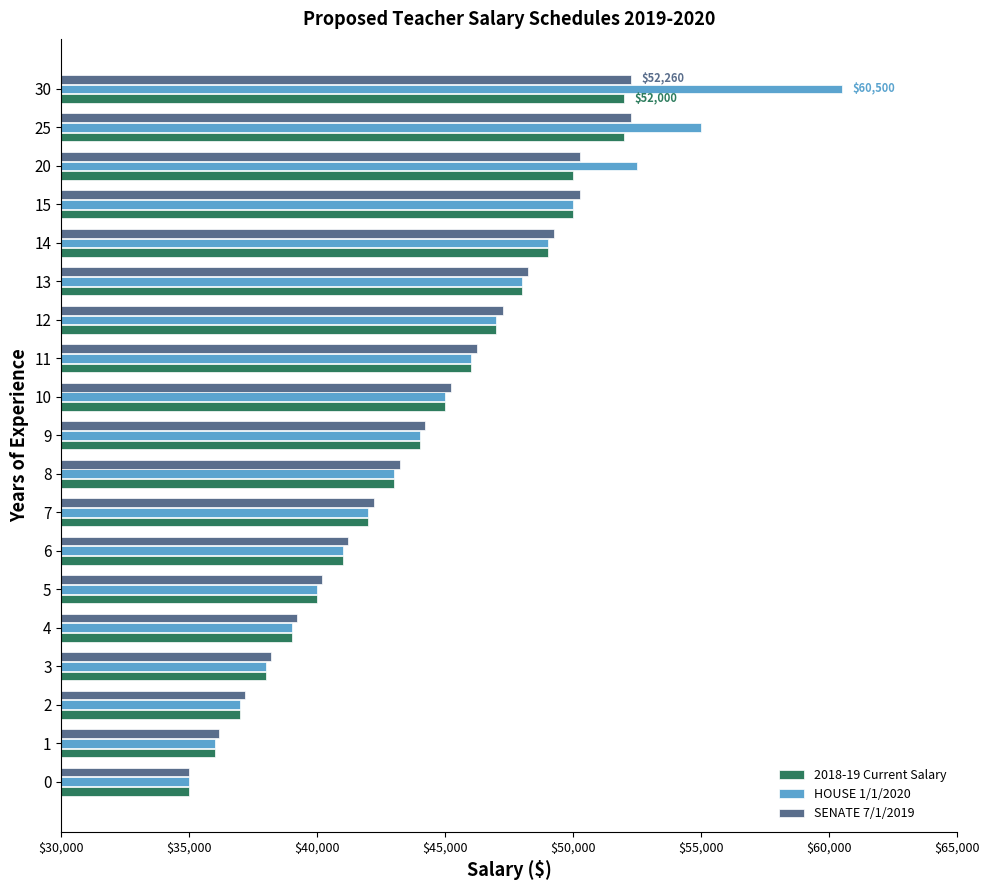

The value of 2018-19 Current Salary at 10 is 45000. True or false?

True